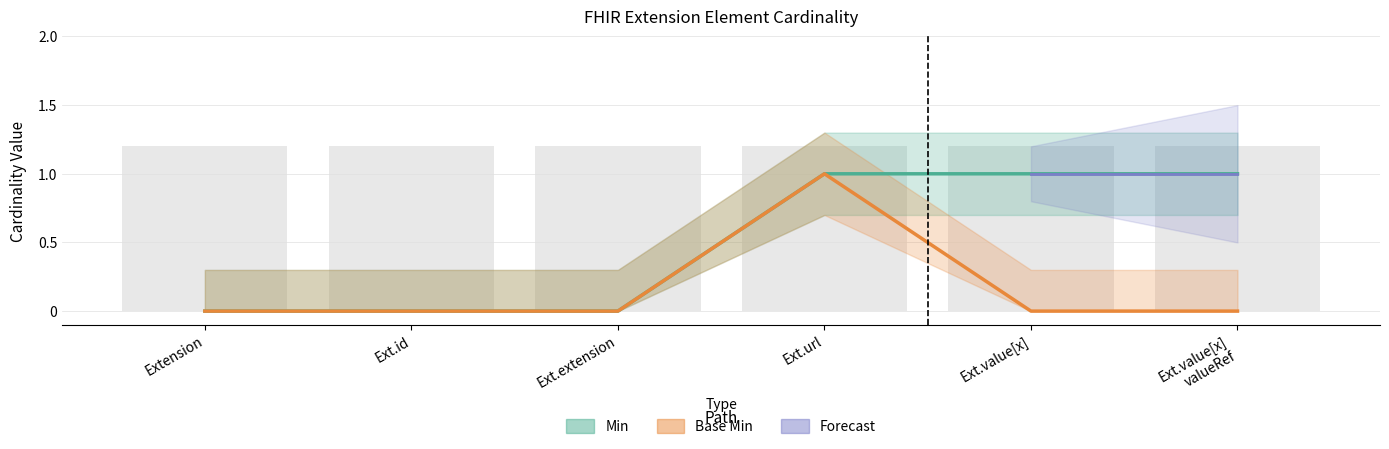

Which series has the widest spread of values?

Min